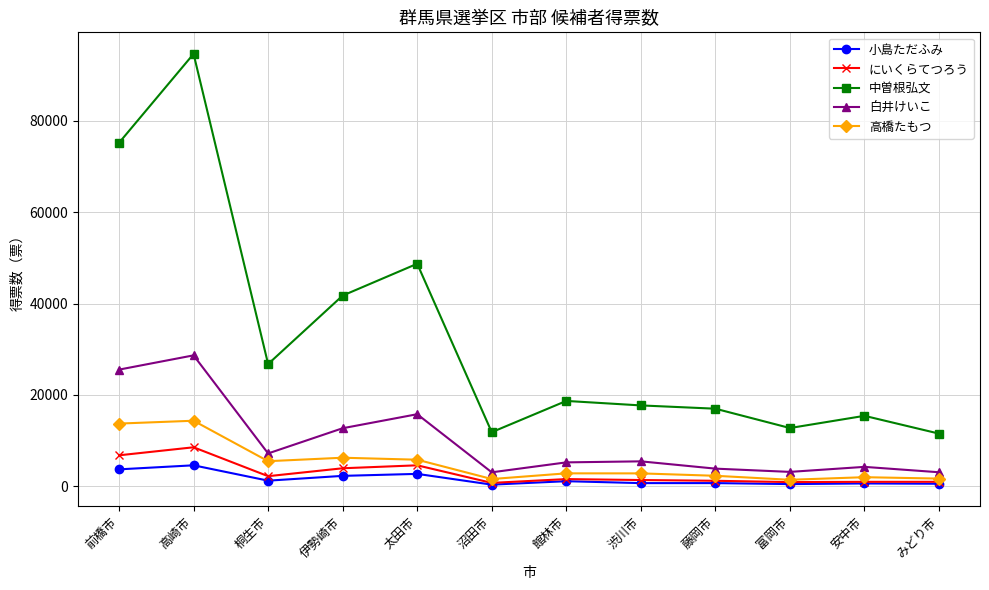

What is the total value across all series at 桐生市?

42885